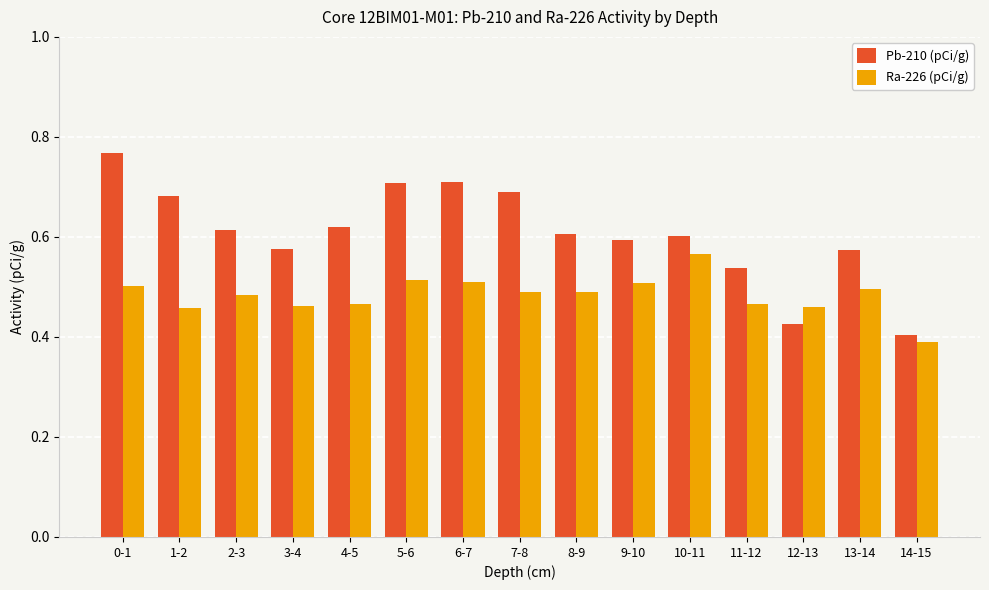

Rank the series by their average value, from lowest to highest.

Ra-226 (pCi/g), Pb-210 (pCi/g)